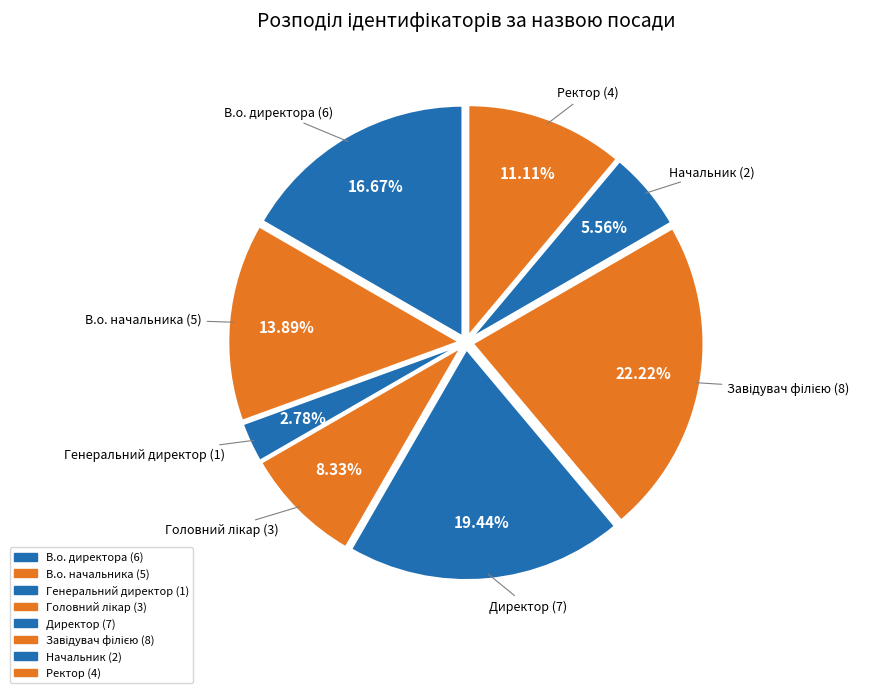

True or false: Головний лікар accounts for 8% of the total.

True